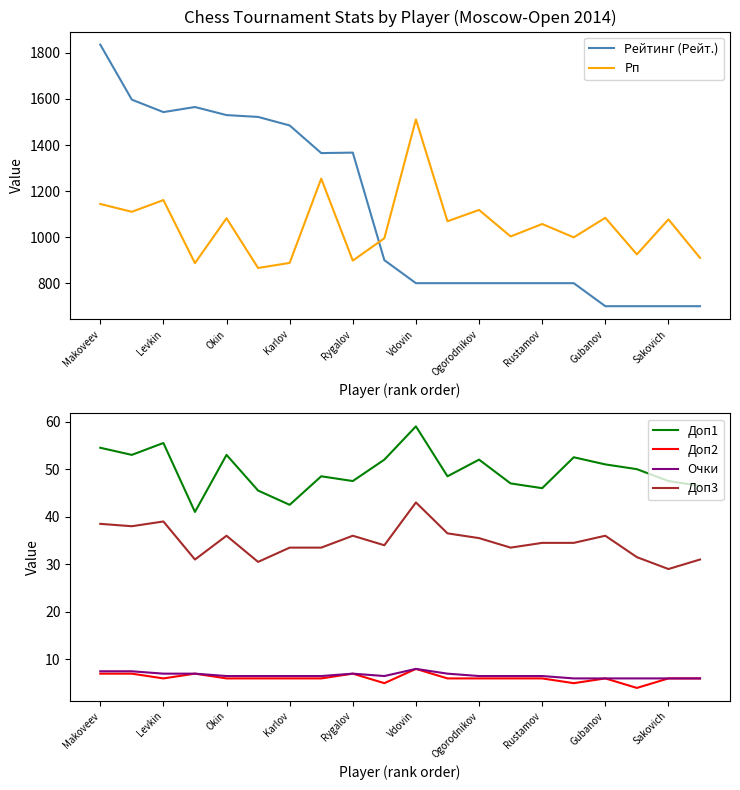

Reading left to right, extract all data points from this chart.

Рейтинг (Рейт.): 1836.0	1597.0	1543.0	1565.0	1530.0	1522.0	1485.0	1365.0	1367.0	900.0	800.0	800.0	800.0	800.0	800.0	800.0	700.0	700.0	700.0	700.0
Рп: 1144.0	1110.0	1161.0	887.0	1082.0	866.0	888.0	1254.0	898.0	995.0	1511.0	1069.0	1118.0	1003.0	1057.0	999.0	1084.0	925.0	1077.0	910.0
Доп1: 54.5	53.0	55.5	41.0	53.0	45.5	42.5	48.5	47.5	52.0	59.0	48.5	52.0	47.0	46.0	52.5	51.0	50.0	47.5	46.5
Доп2: 7.0	7.0	6.0	7.0	6.0	6.0	6.0	6.0	7.0	5.0	8.0	6.0	6.0	6.0	6.0	5.0	6.0	4.0	6.0	6.0
Очки: 7.5	7.5	7.0	7.0	6.5	6.5	6.5	6.5	7.0	6.5	8.0	7.0	6.5	6.5	6.5	6.0	6.0	6.0	6.0	6.0
Доп3: 38.5	38.0	39.0	31.0	36.0	30.5	33.5	33.5	36.0	34.0	43.0	36.5	35.5	33.5	34.5	34.5	36.0	31.5	29.0	31.0